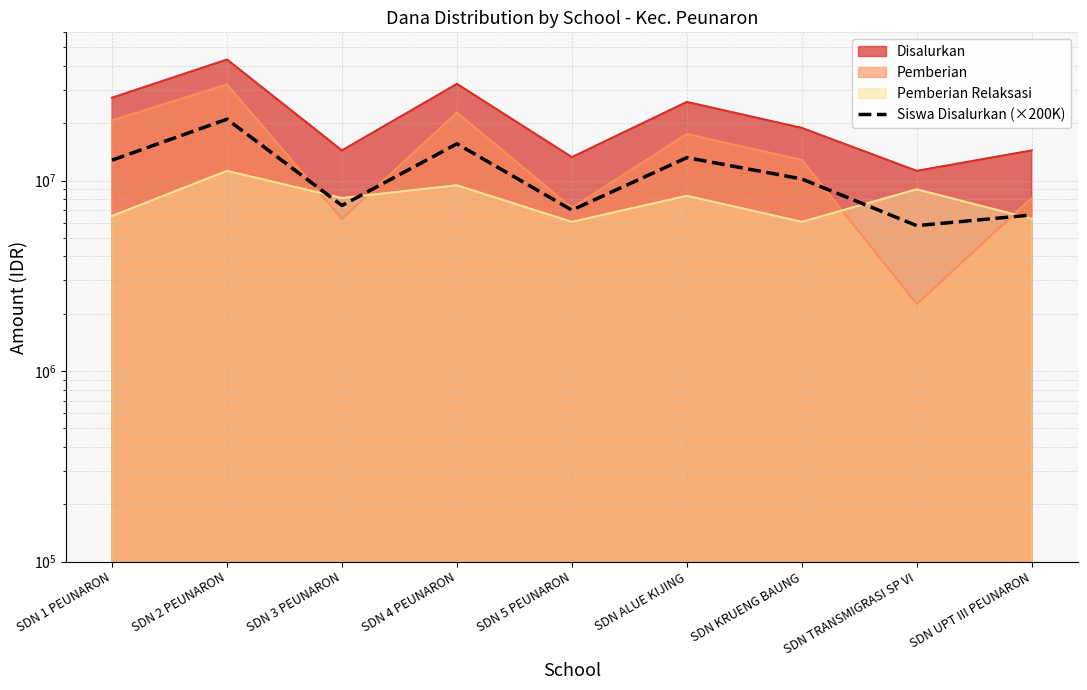

What is the difference between the maximum and second lowest values?

14400000